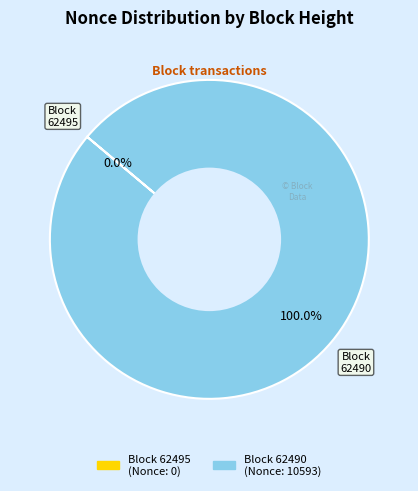

Is there any slice that represents more than half of the pie?

Yes